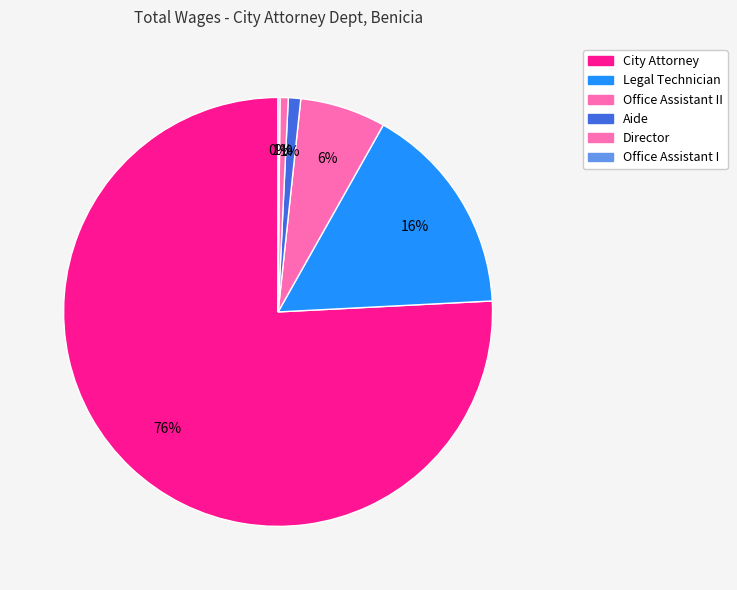

Which slice is the smallest?

Office Assistant I